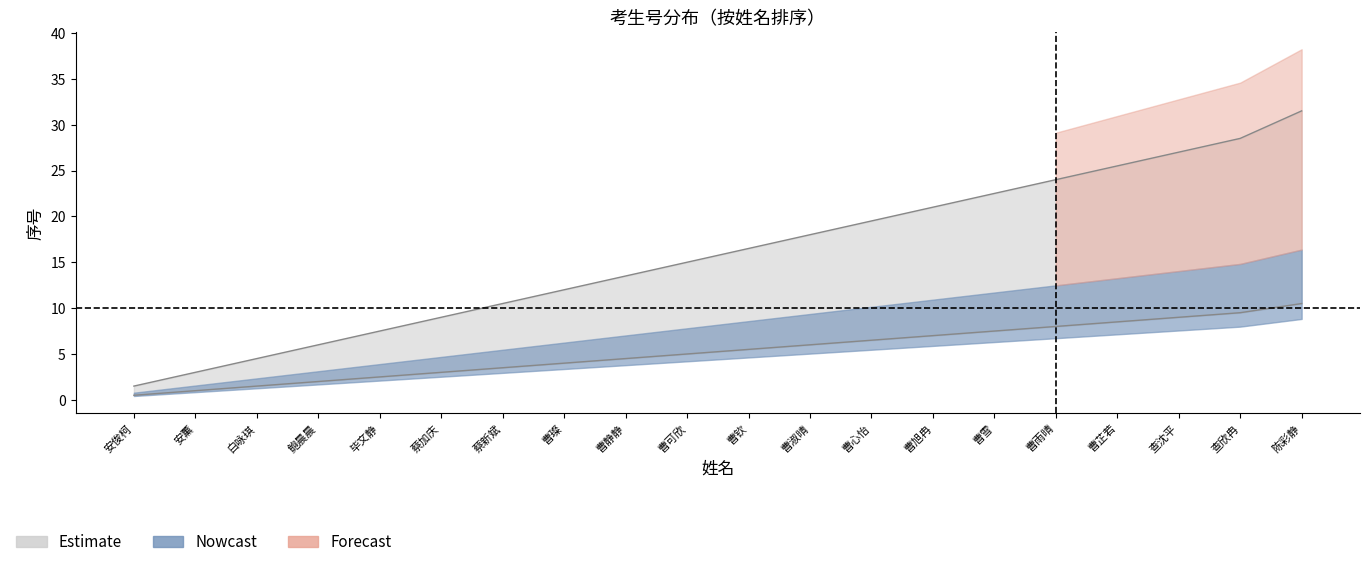

True or false: Nowcast has more than 0 interior local peaks.

False